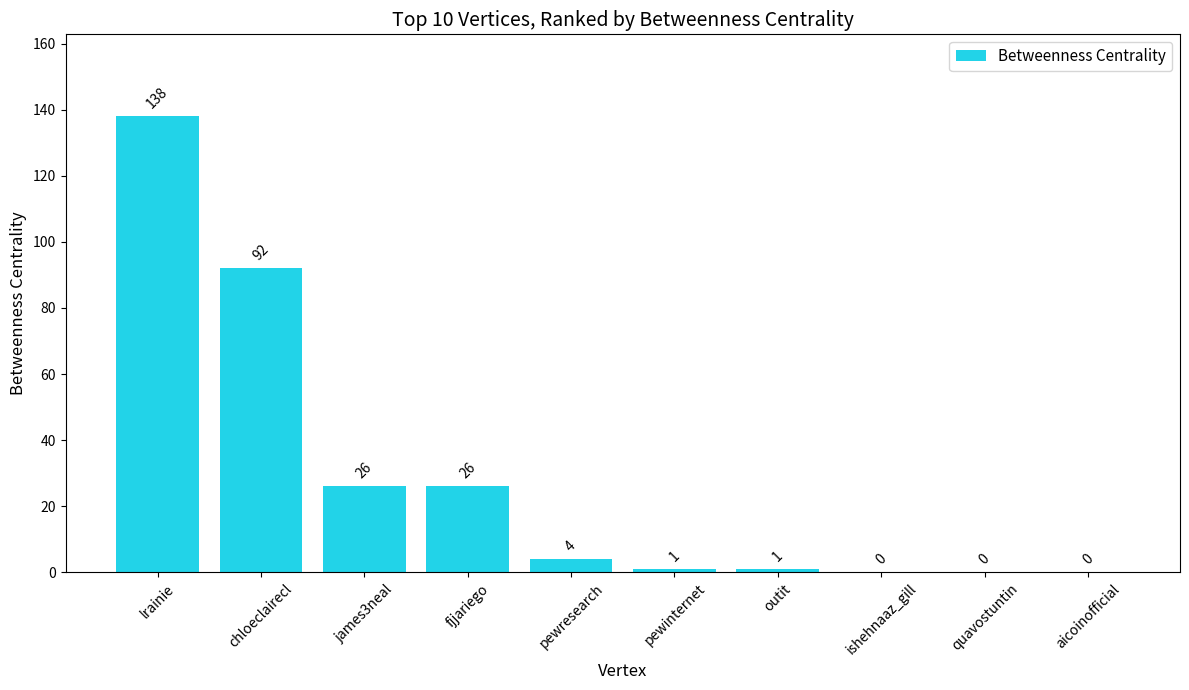

What is the average value?

29